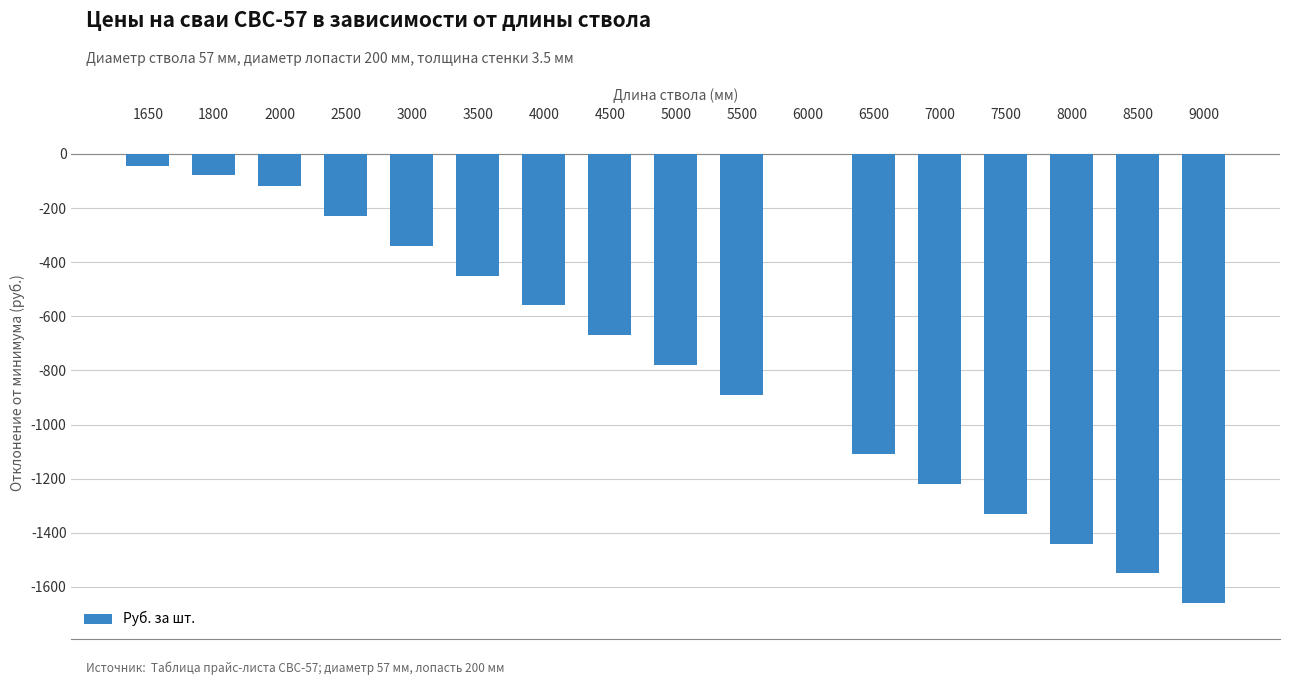

Which has a higher value, 2500 or 6000?

6000